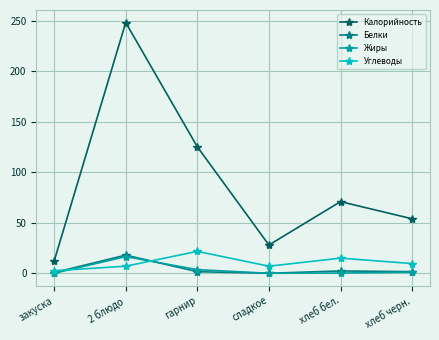

What is the label of the 4th point from the left?

сладкое